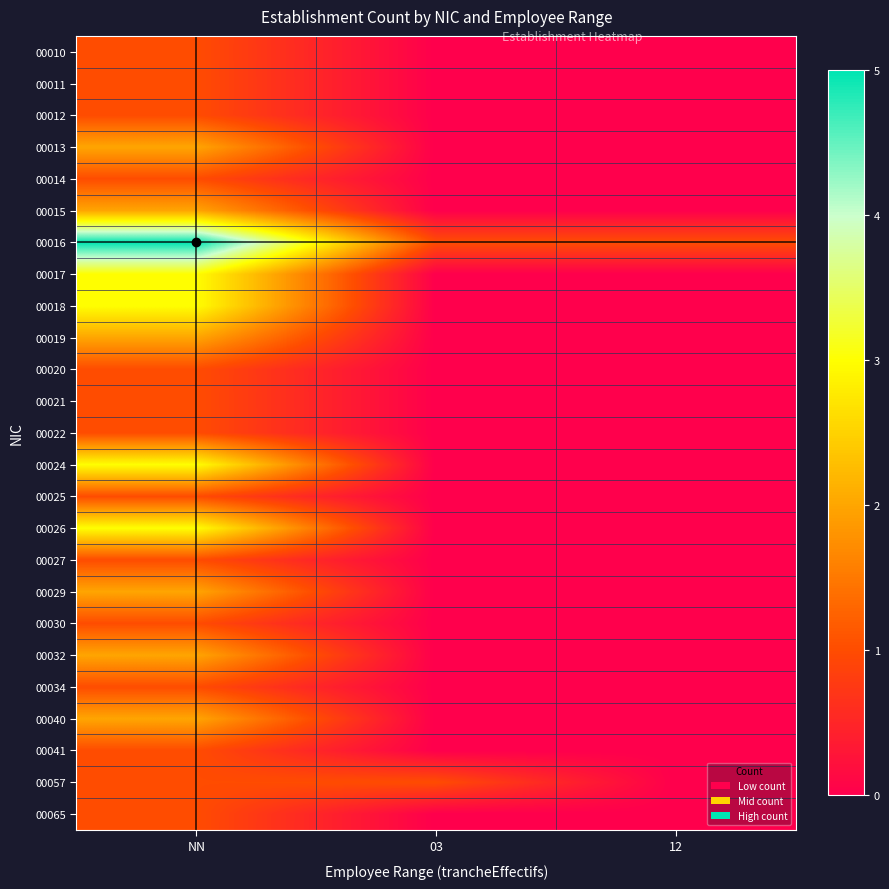

Which category has the highest value across all series?

NN